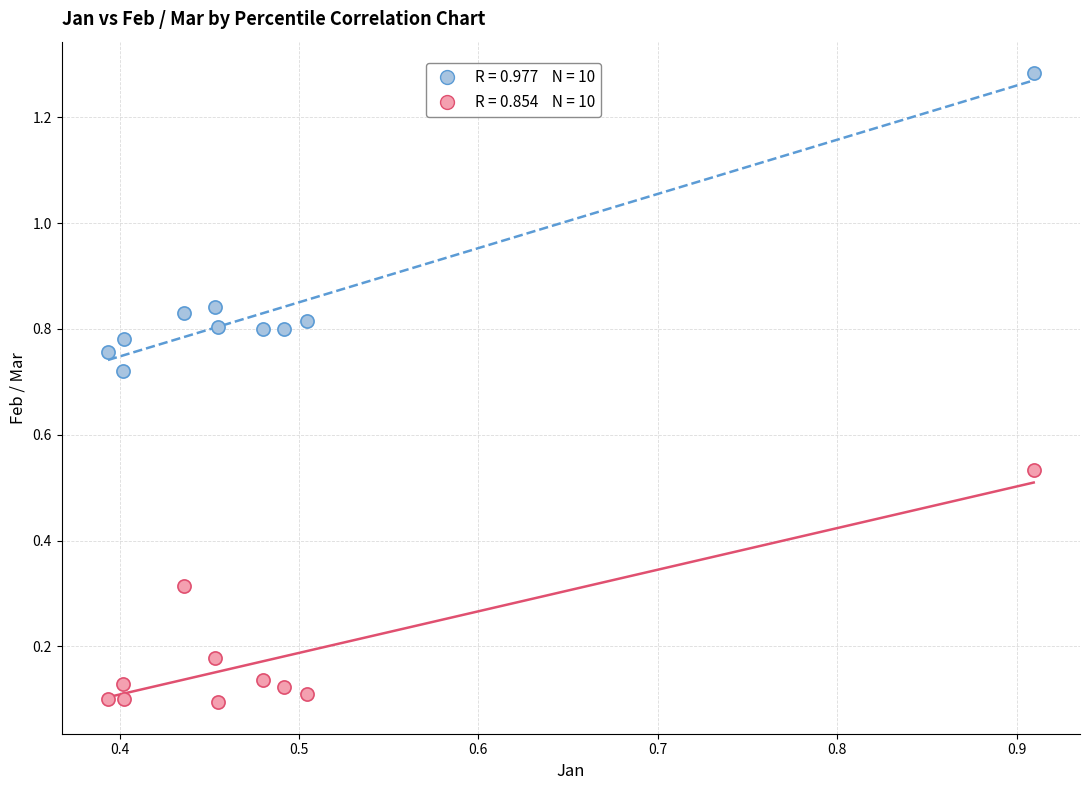

Across all data points, what is the range of Y values (max minus min)?

1.2